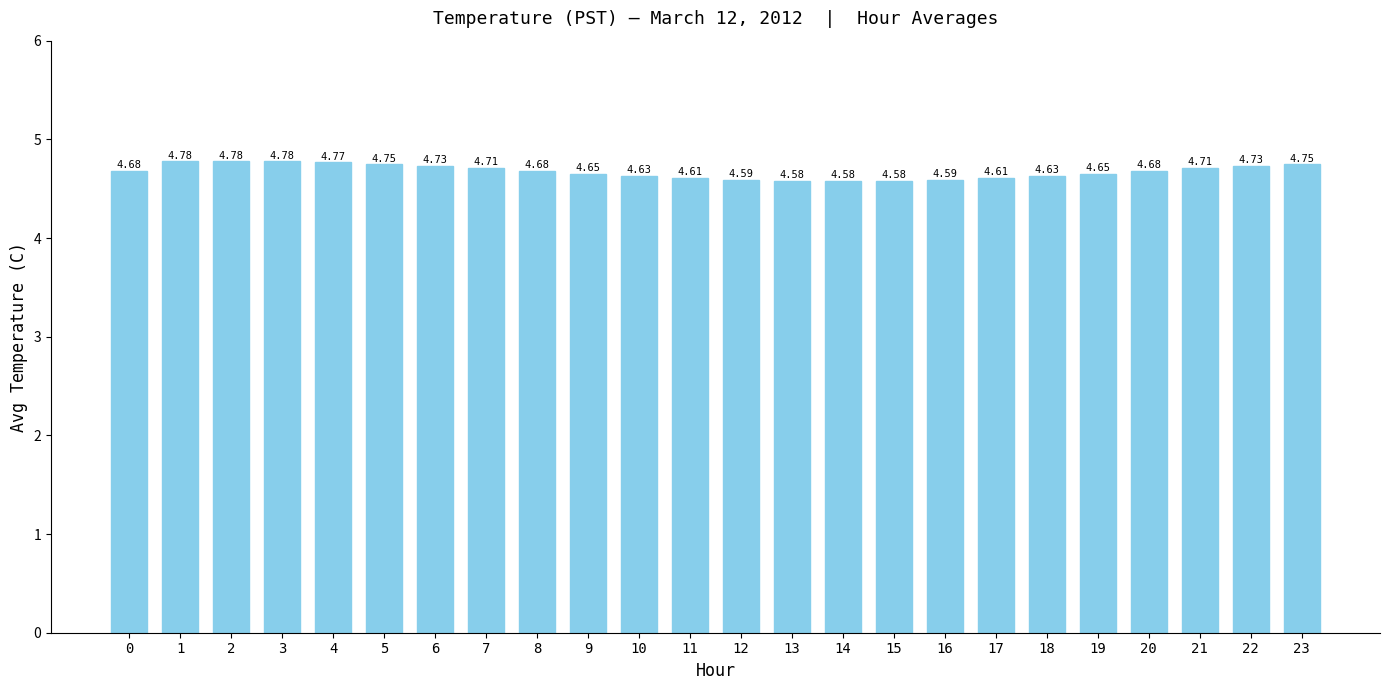

What is the sum of all values?

112.2